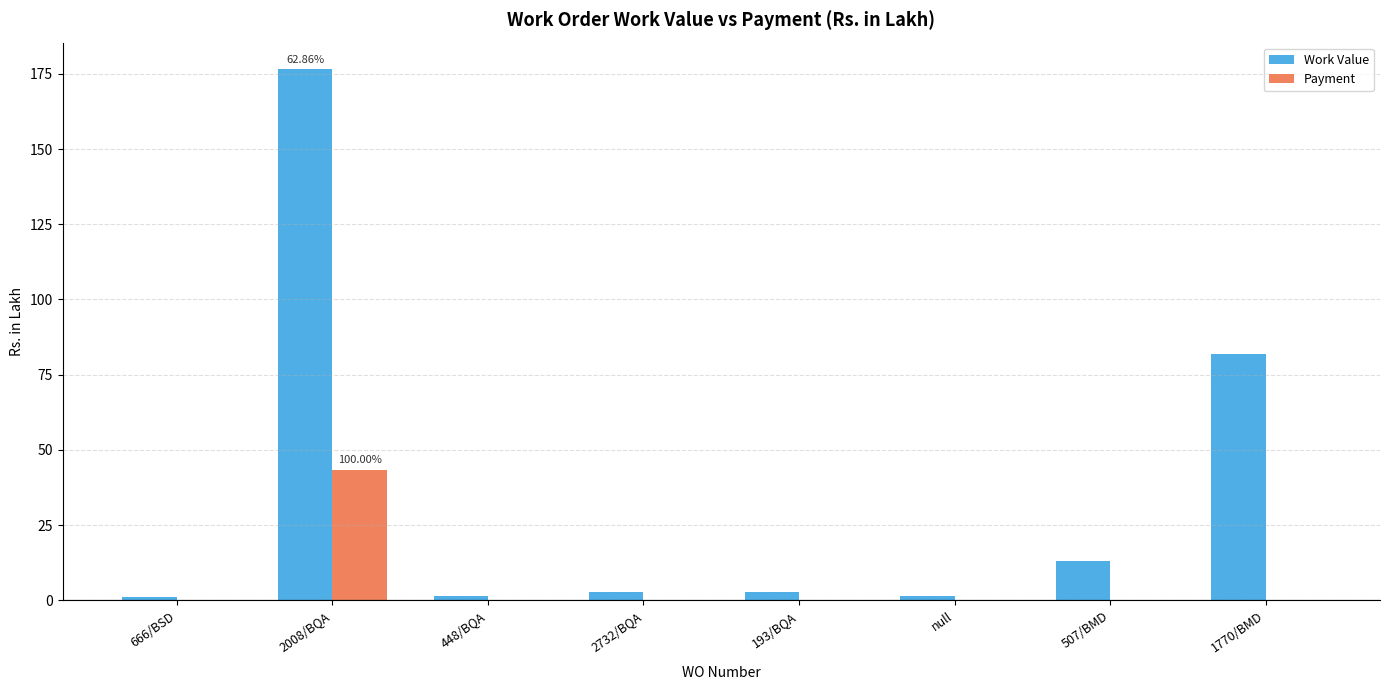

What is the sum of the Payment values at 1770/BMD and 2008/BQA?

43.4